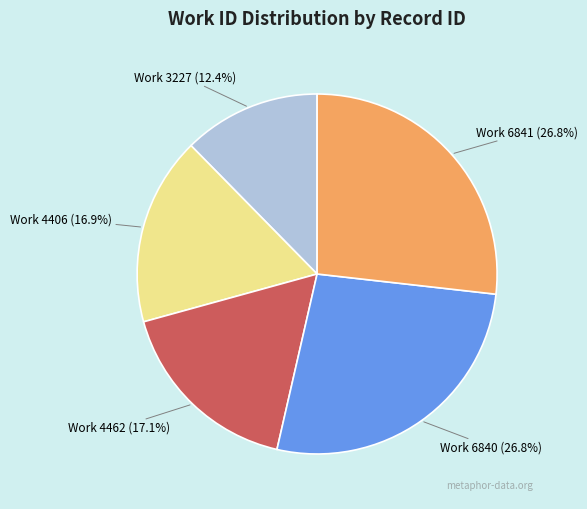

Does any single category account for the majority?

No